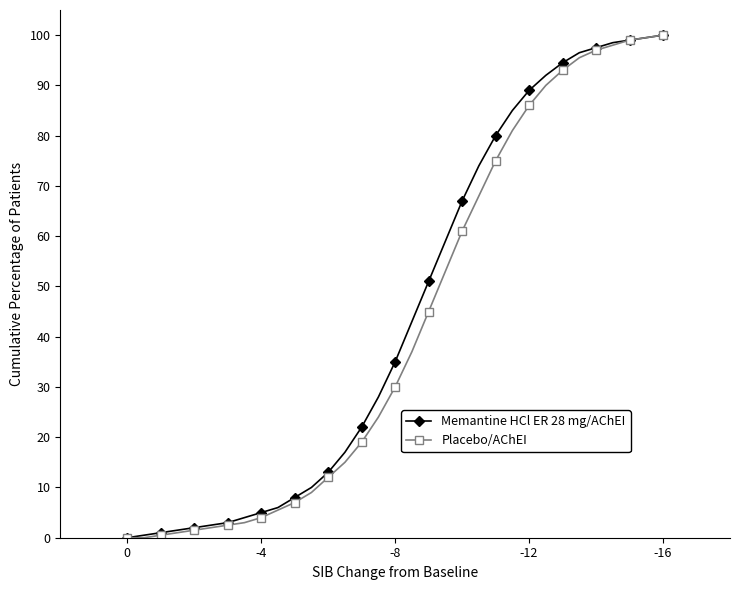

Which series has the widest spread of values?

Memantine HCl ER 28 mg/AChEI